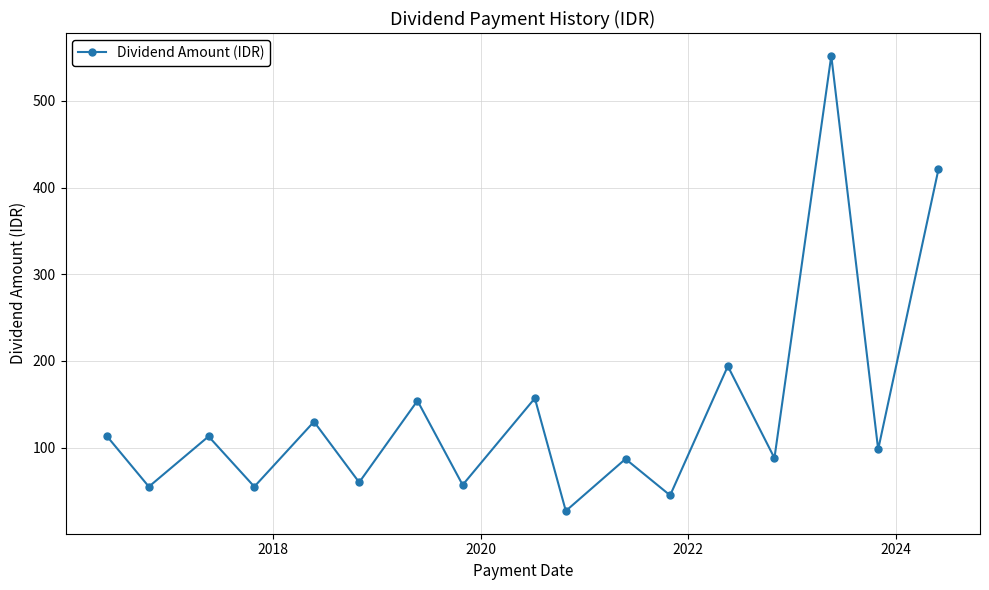

What is the value of the 16th point from the left?

98.0